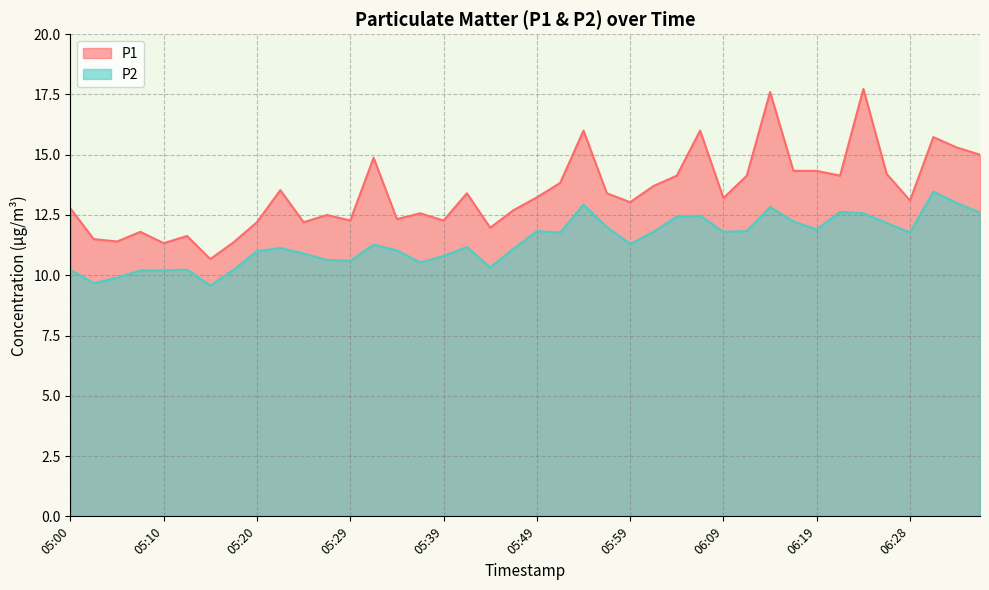

The value of P2 at 05:32 is 11.3. True or false?

True